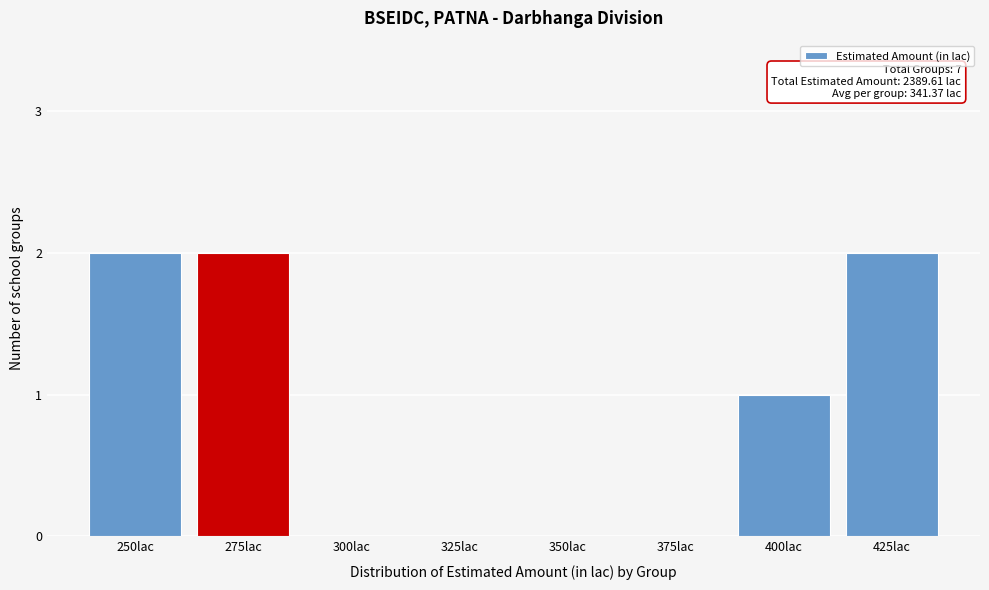

Reading right to left, list all the values displayed in this chart.

425lac=2	400lac=1	375lac=0	350lac=0	325lac=0	300lac=0	275lac=2	250lac=2